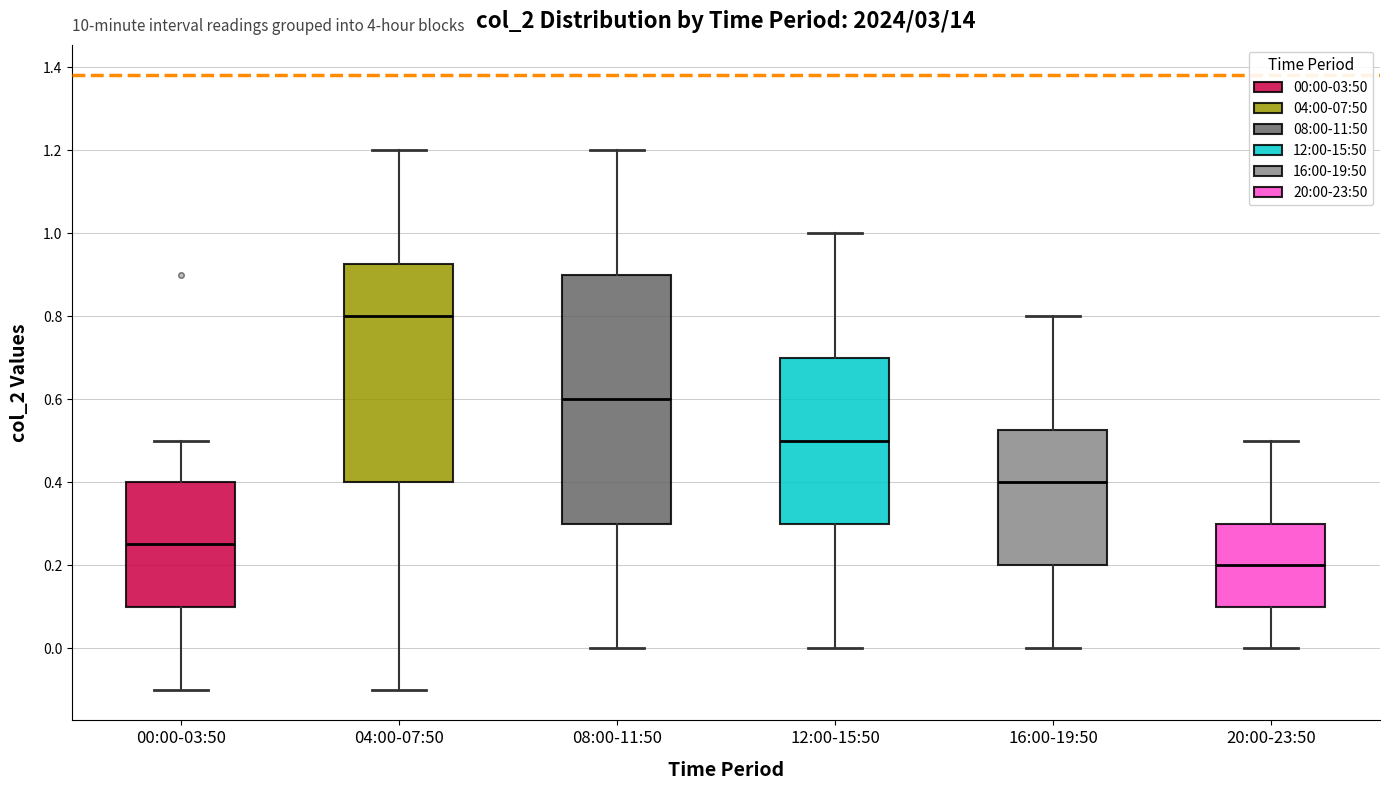

Reading left to right, transcribe this box plot: for each box, give where its median line is, the range the box spans, and where its two whiskers end, as read against the y-axis. The values are not printed on the chart, so give them approximately, as read against the axis.

00:00-03:50: median 0.26, box 0.10 to 0.40, whiskers -0.10 to 0.50
04:00-07:50: median 0.80, box 0.40 to 0.92, whiskers -0.10 to 1.20
08:00-11:50: median 0.60, box 0.30 to 0.90, whiskers 0.00 to 1.20
12:00-15:50: median 0.50, box 0.30 to 0.70, whiskers 0.00 to 1.00
16:00-19:50: median 0.40, box 0.20 to 0.52, whiskers 0.00 to 0.80
20:00-23:50: median 0.20, box 0.10 to 0.30, whiskers 0.00 to 0.50